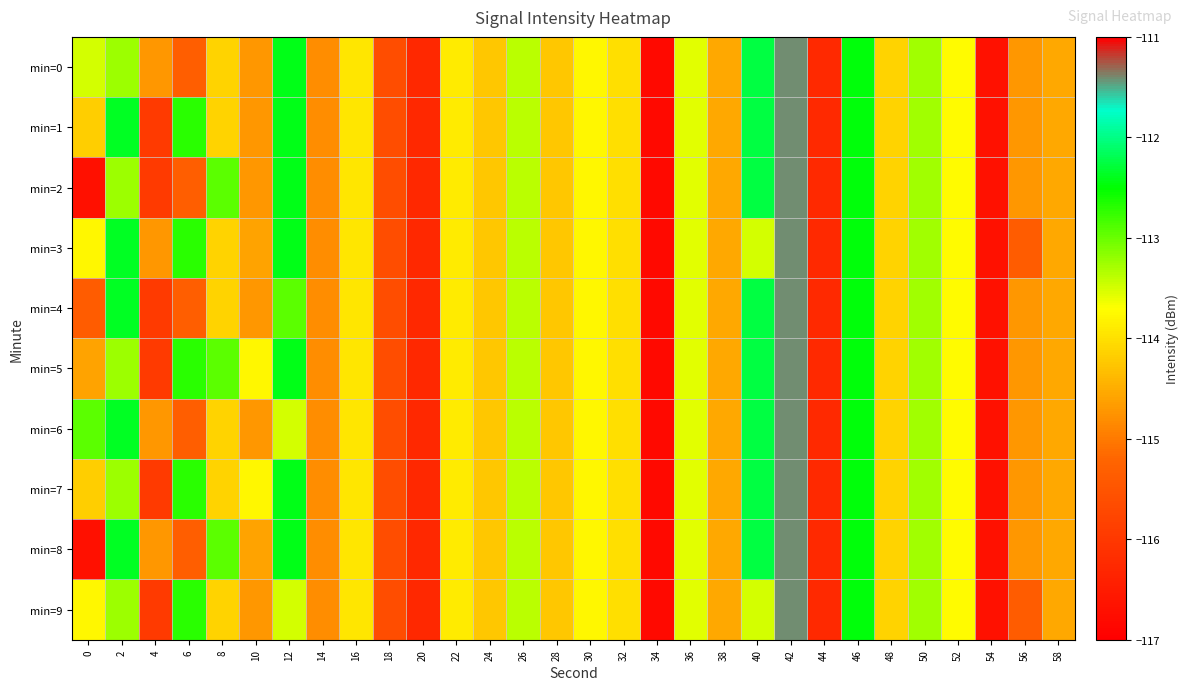

At which category does the chart reach its peak across all series?

42